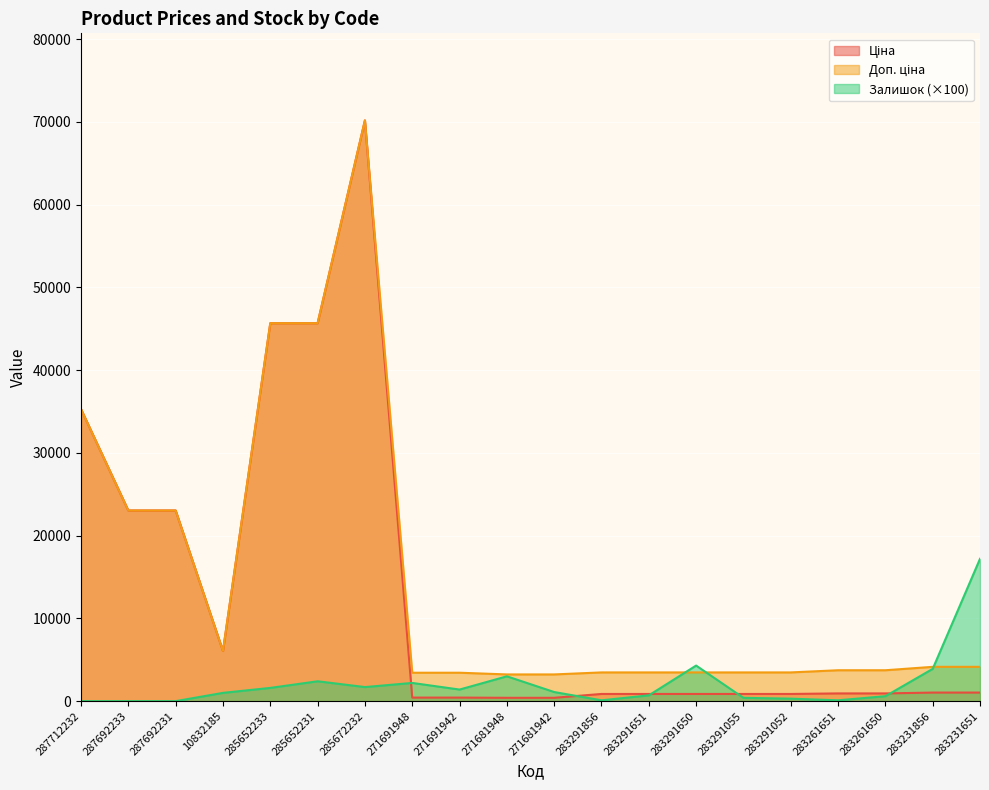

Which label corresponds to the smallest value in the chart?

287712232